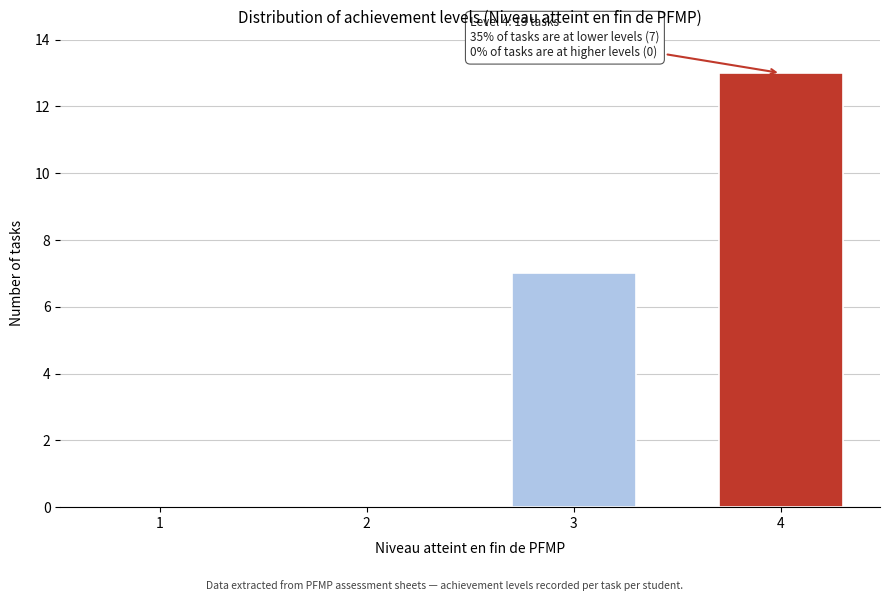

Reading left to right, what are all the values shown in this chart?

1=0	2=0	3=7	4=13